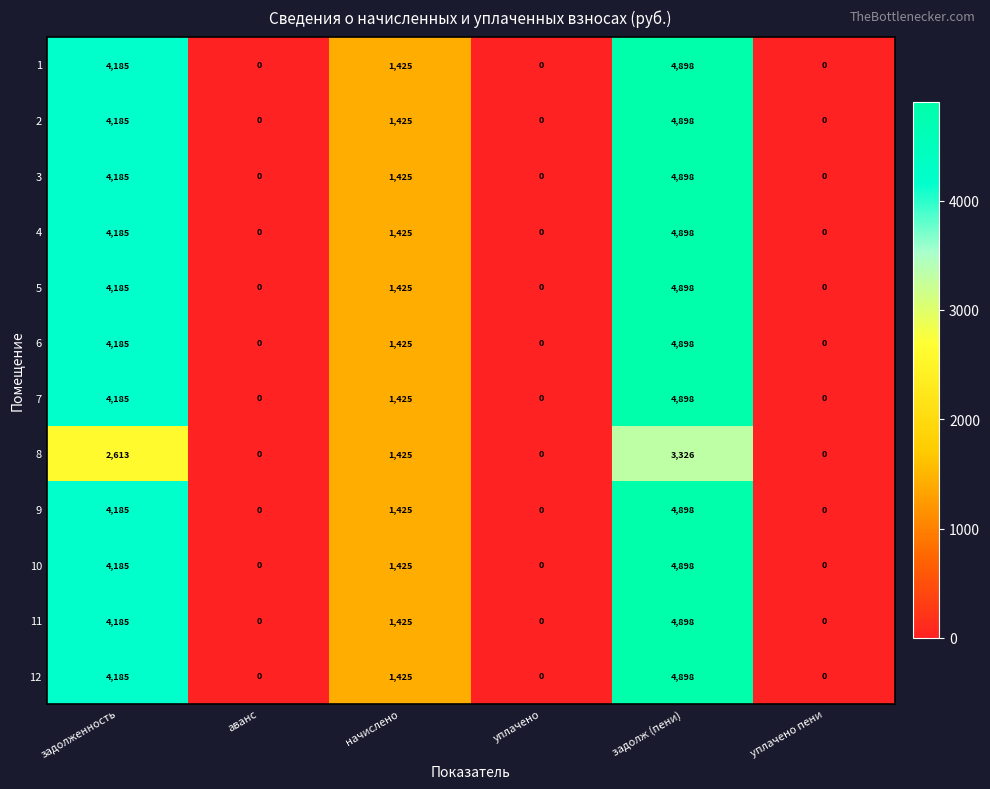

Is the value of 8 at аванс greater than the value of 6 at задолженность?

No